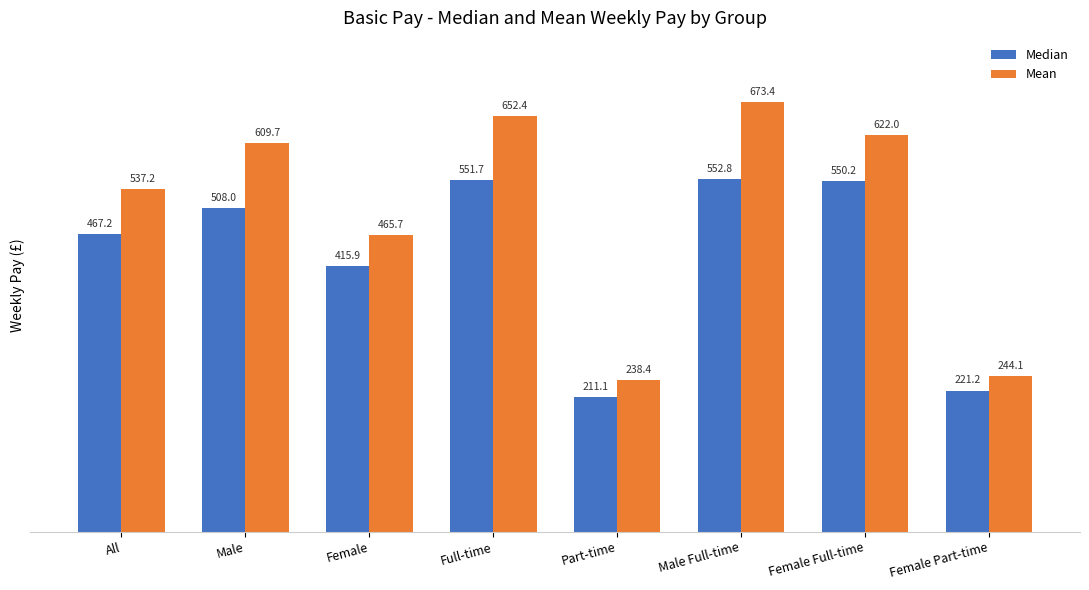

How many data points in Mean are less than 609?

4